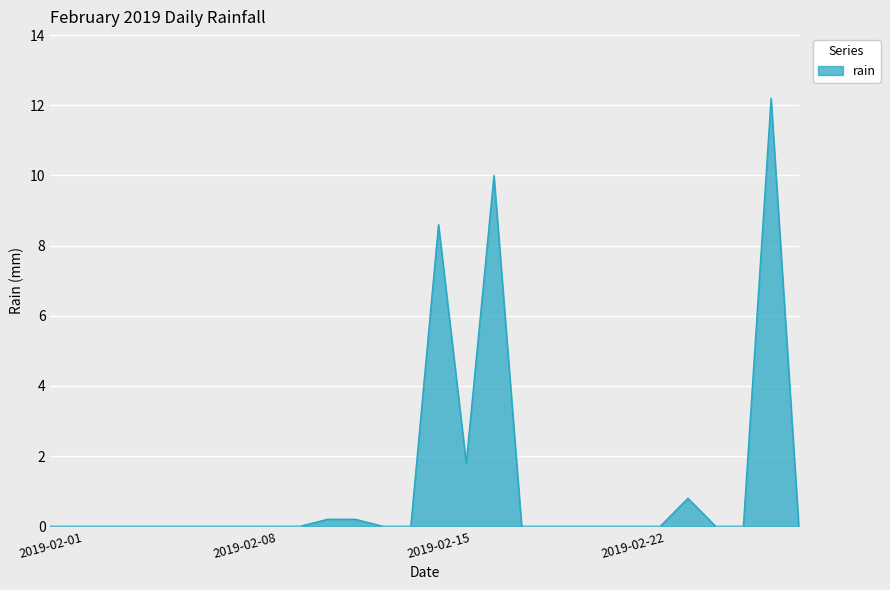

What is the difference between the maximum and minimum values?

12.2